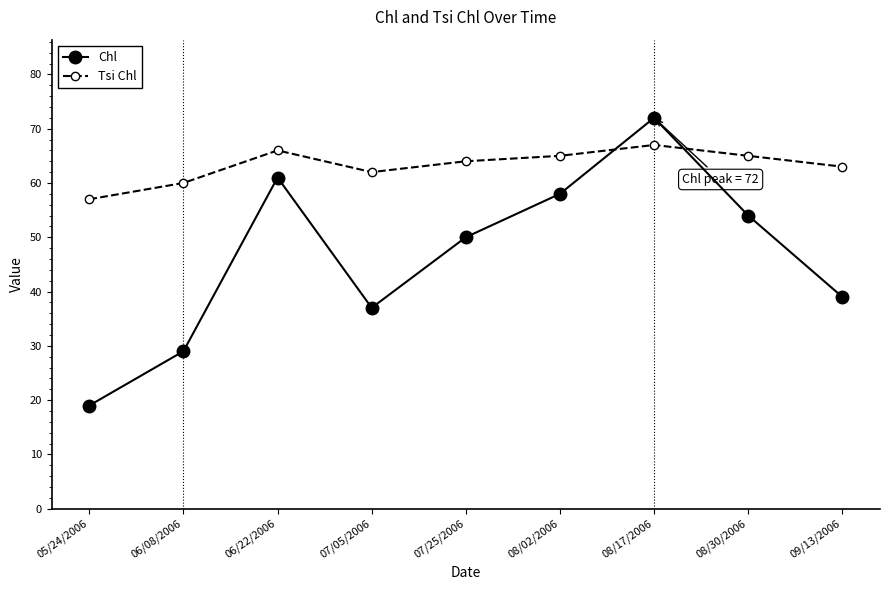

What position from the left is 07/05/2006?

4